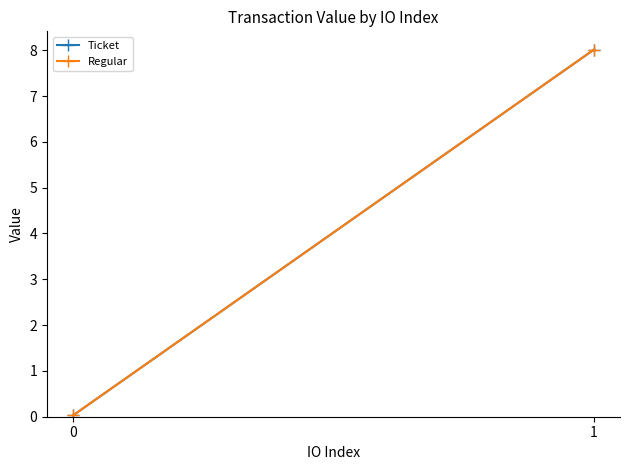

Reading left to right, transcribe all the data shown in this chart.

Ticket: 0=0.0	1=8.0
Regular: 0=0.0	1=8.0